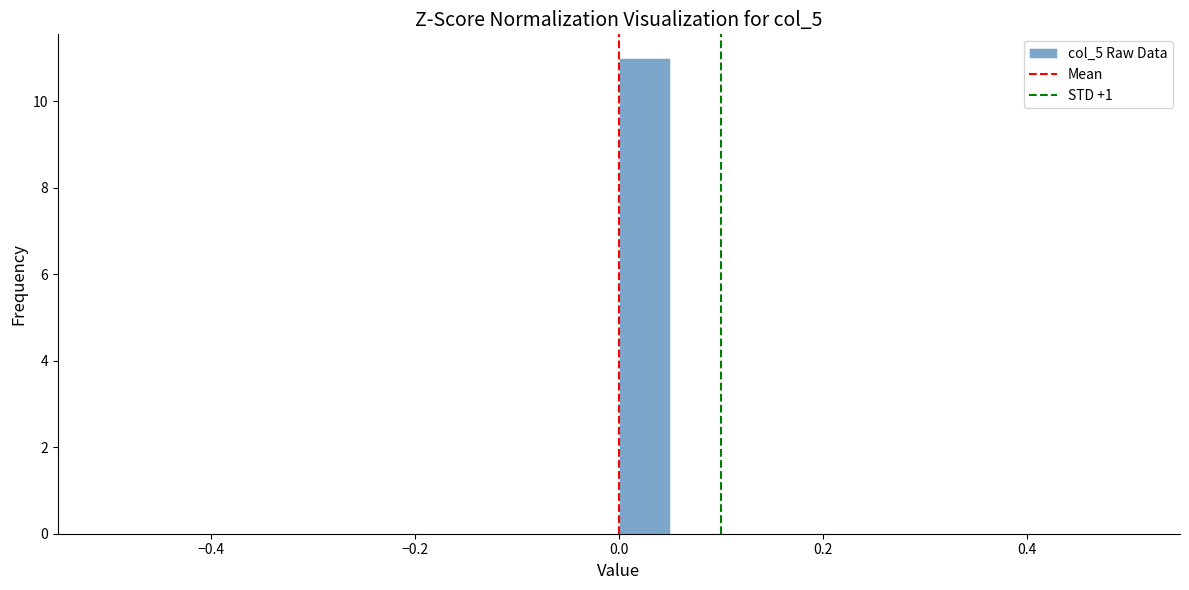

Around what value on the x-axis is the tallest bar? Give the approximate position of its centre, as read against the axis.

0.02